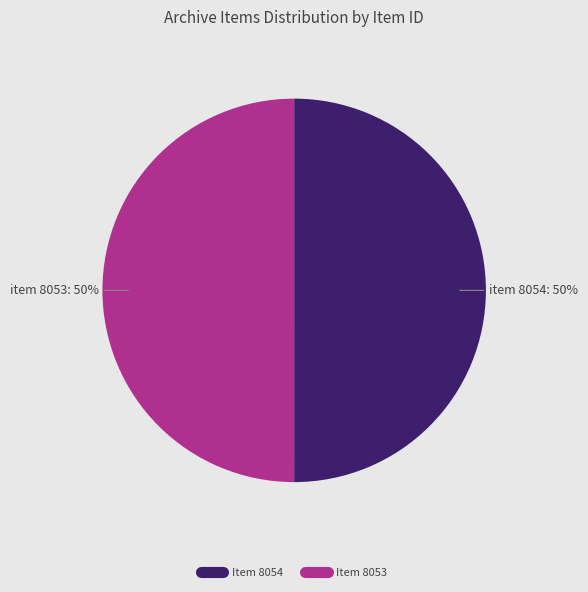

To the nearest percent, what is the average slice percentage?

50%